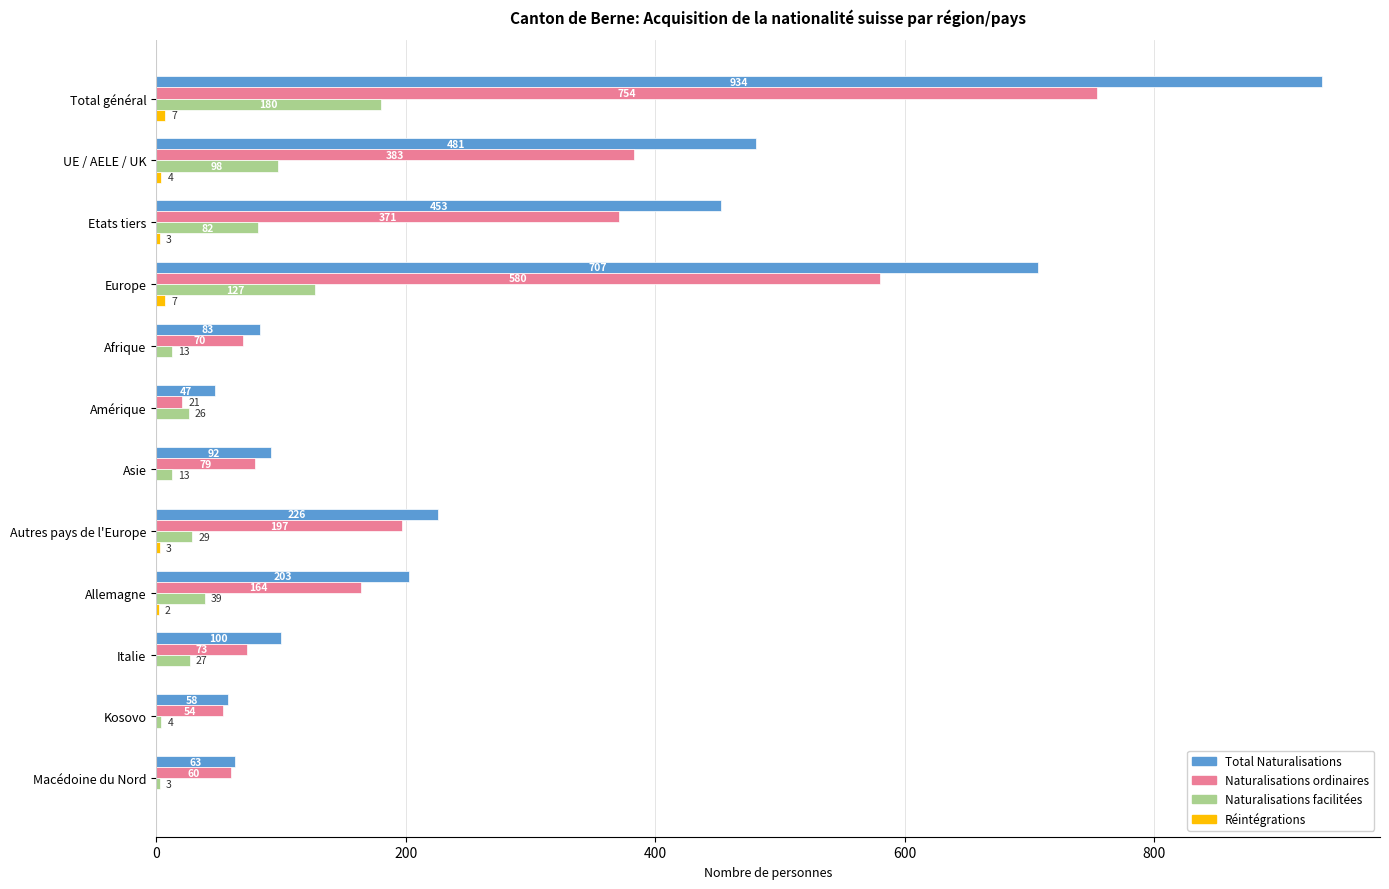

Which series changed the most between Autres pays de l'Europe and Kosovo?

Total Naturalisations